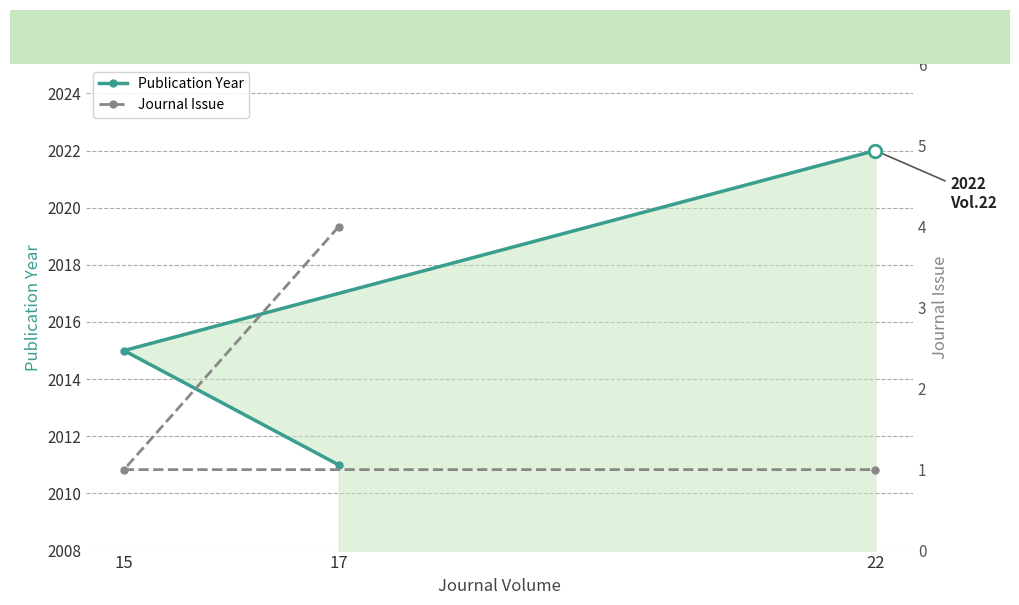

Which series has the largest total across all categories?

Publication Year